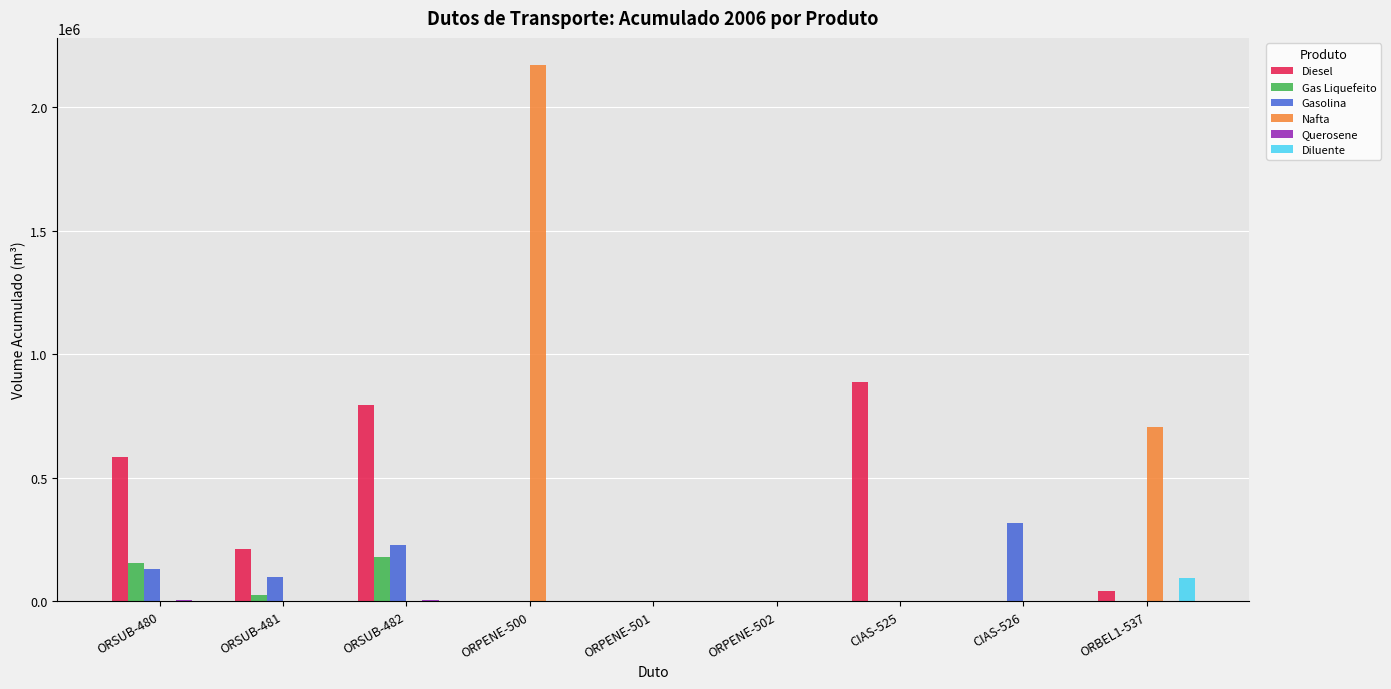

Count the number of categories in the chart.

9